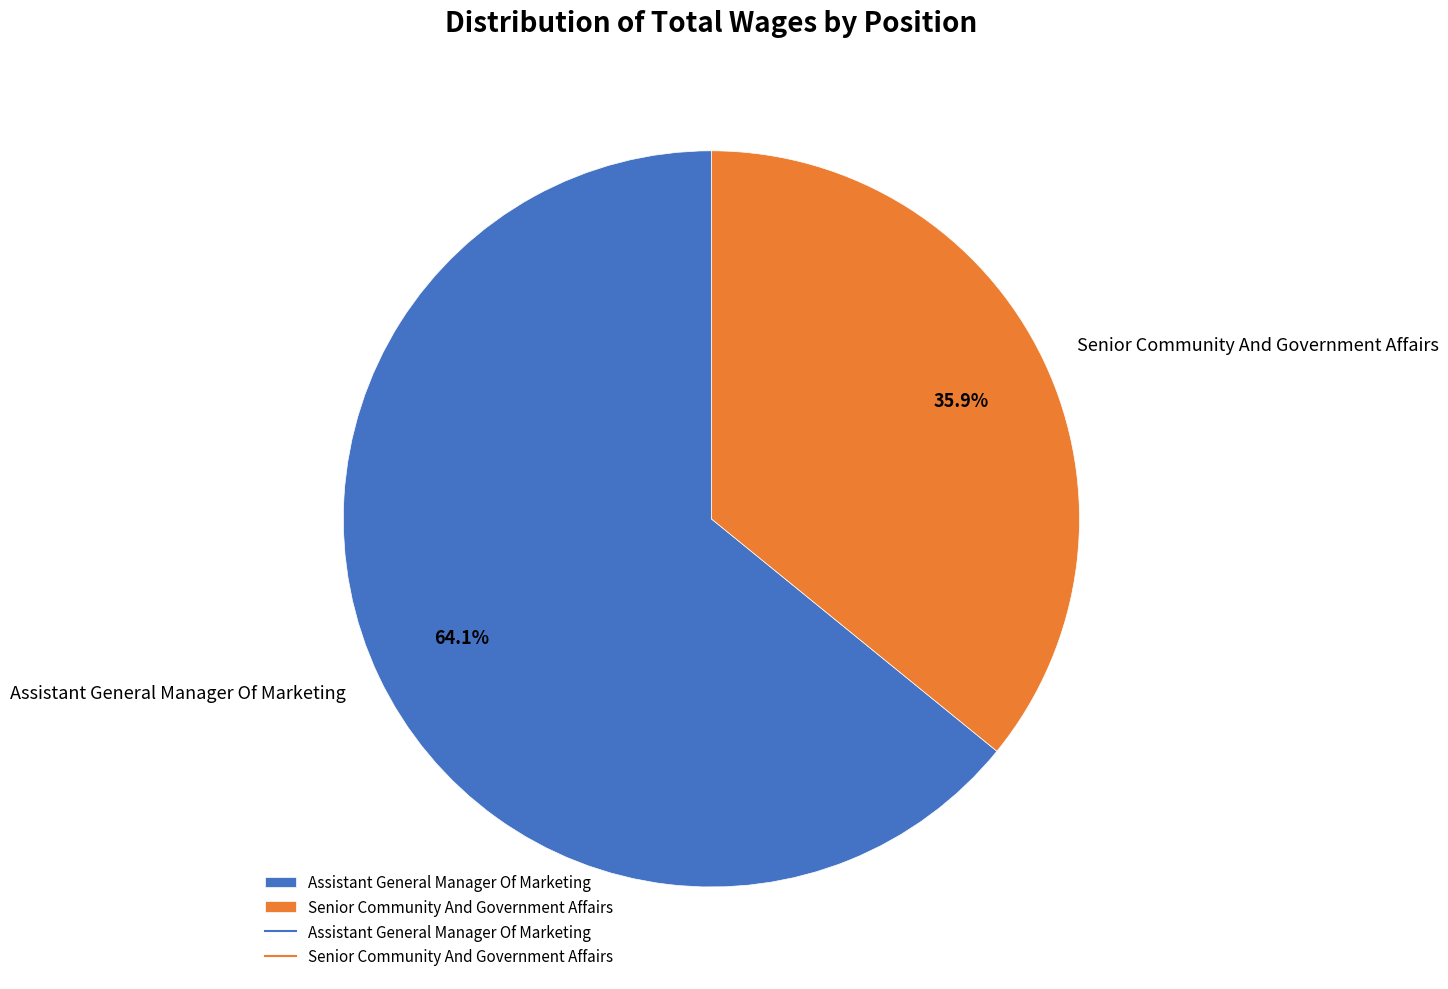

Combined, do Assistant General Manager Of Marketing and Senior Community And Government Affairs account for over 50%?

Yes